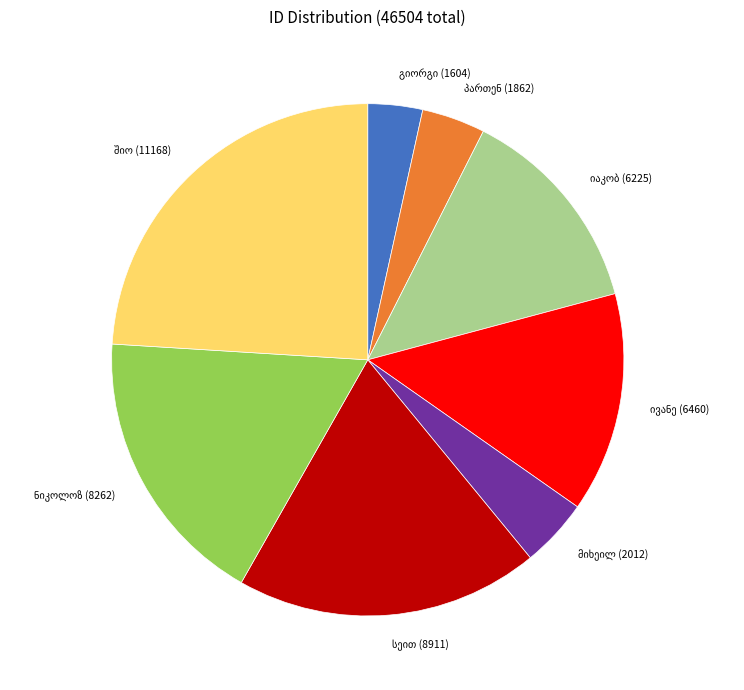

Is there any slice that represents more than half of the pie?

No